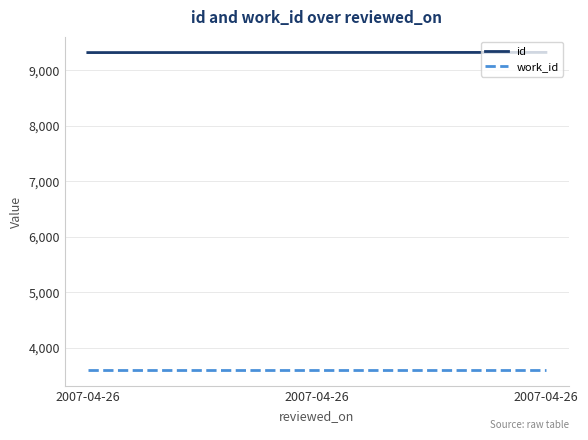

Does the chart have visible grid lines?

Yes